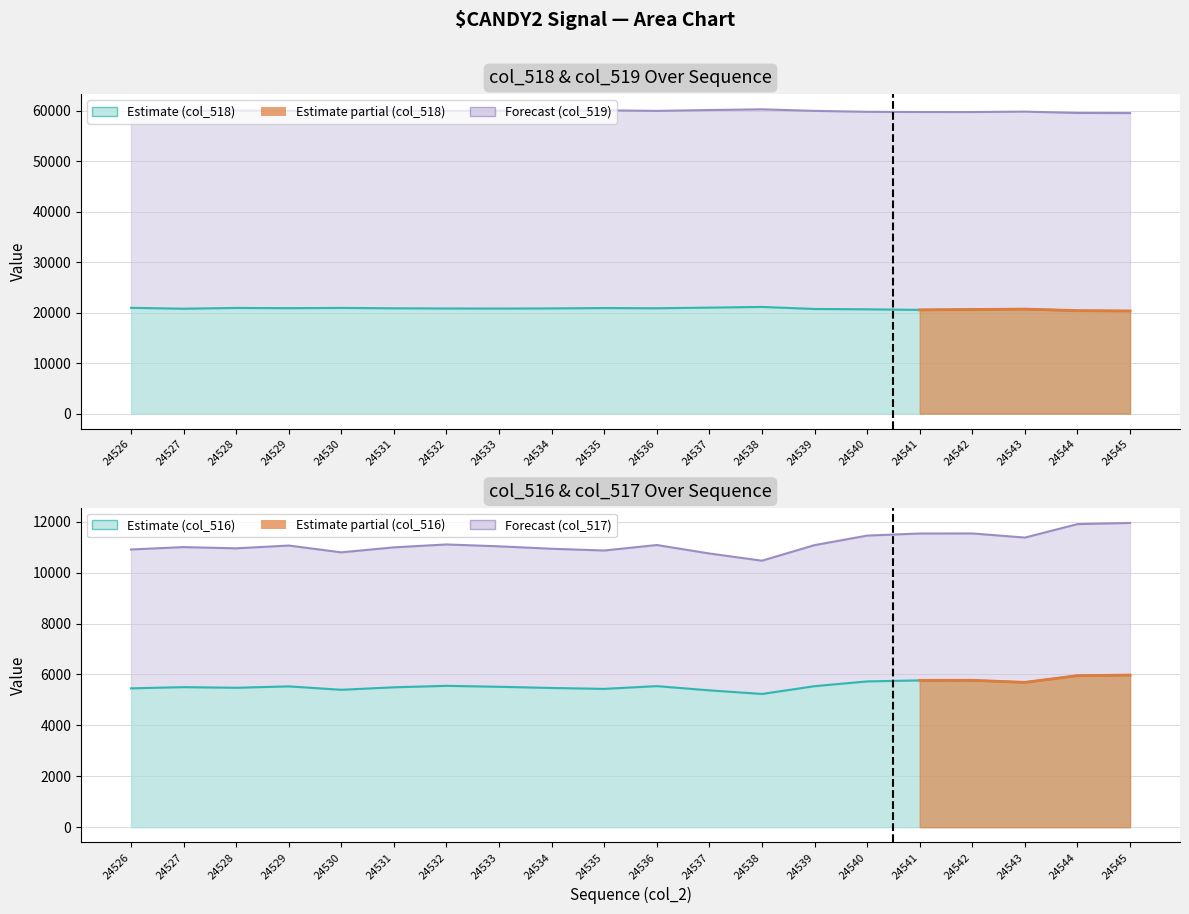

At which label is col_518 line closest to 20740?

24539